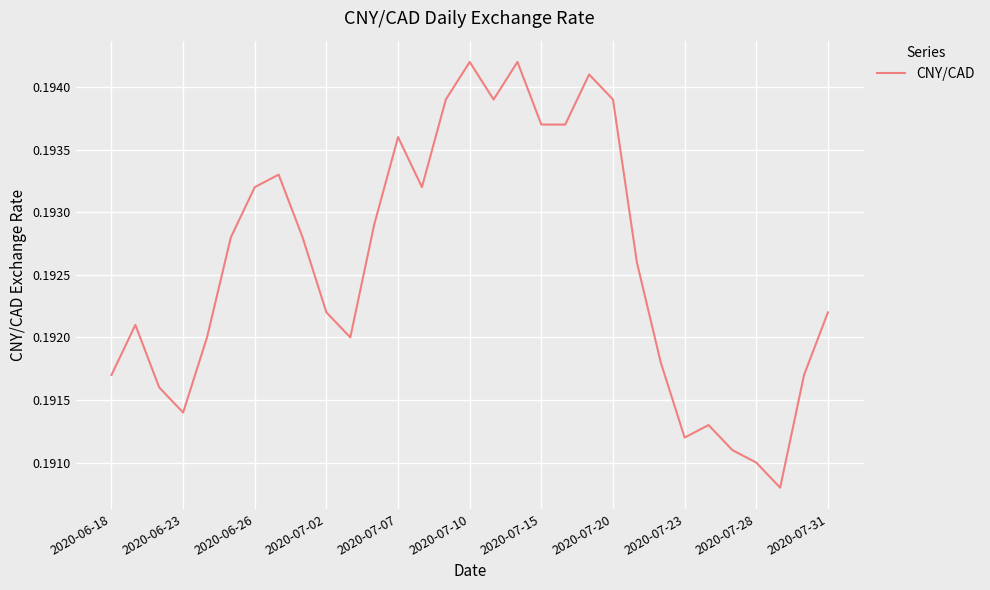

Is this an area chart (filled region under the line)?

No